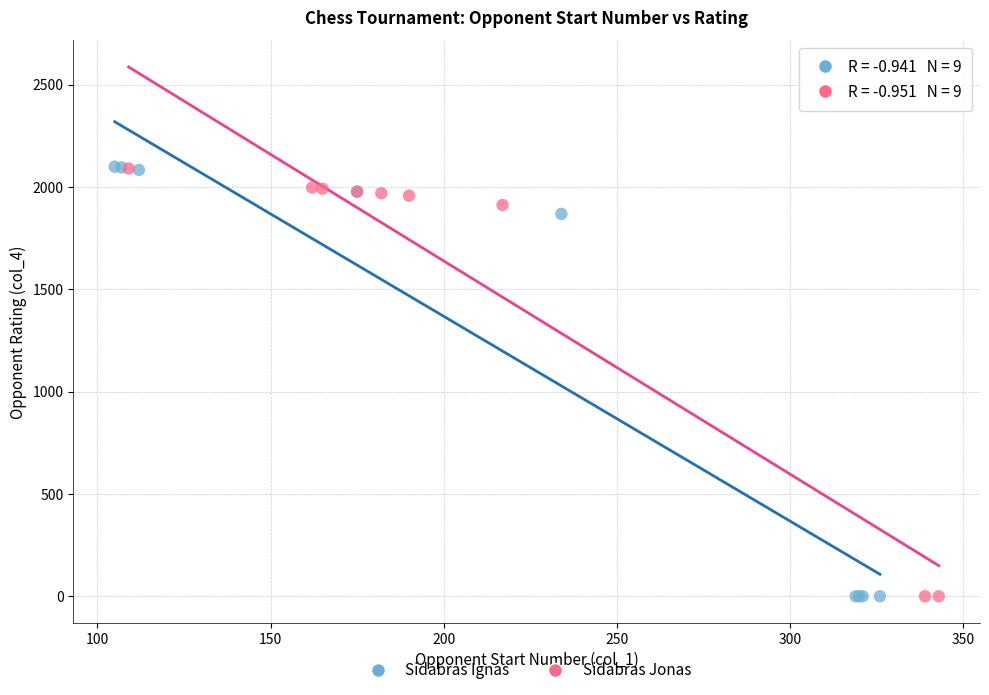

Which series has the largest Y range (max minus min)?

Sidabras Ignas